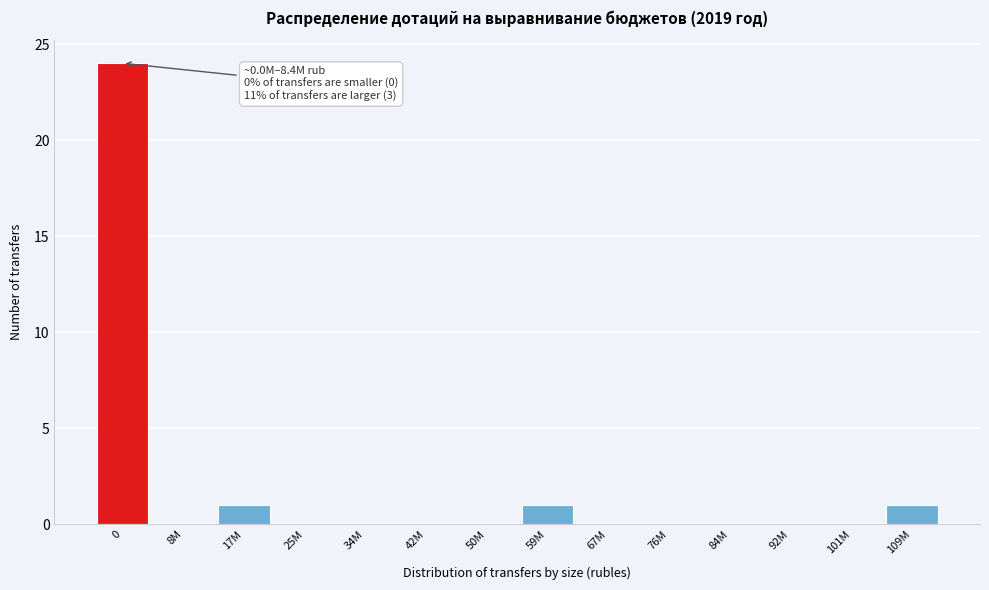

Reading left to right, extract all data points from this chart.

0=24	8M=0	17M=1	25M=0	34M=0	42M=0	50M=0	59M=1	67M=0	76M=0	84M=0	92M=0	101M=0	109M=1